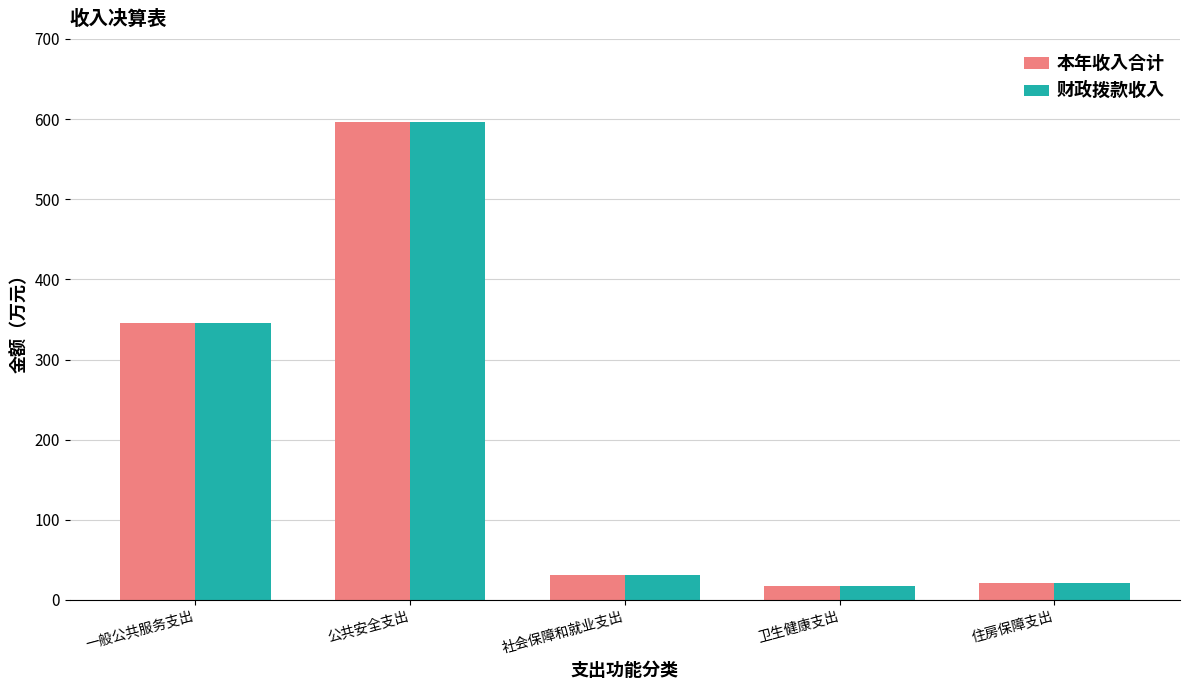

What is the lowest value of the 本年收入合计 series?

17.5